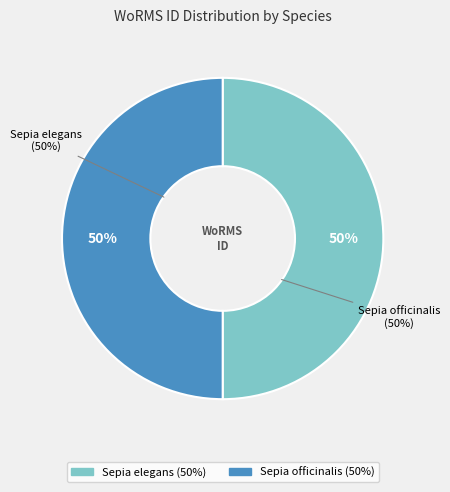

The Sepia elegans slice represents 39% of the pie. True or false?

False